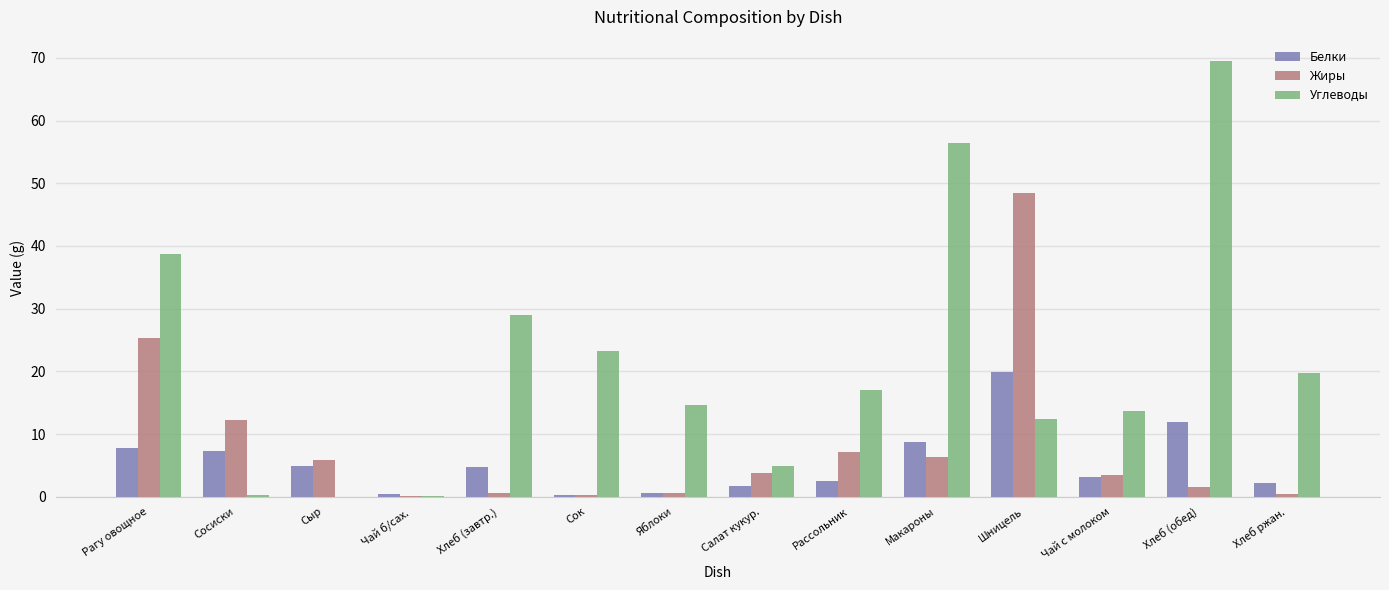

What are all the series names shown in the legend?

Белки, Жиры, Углеводы